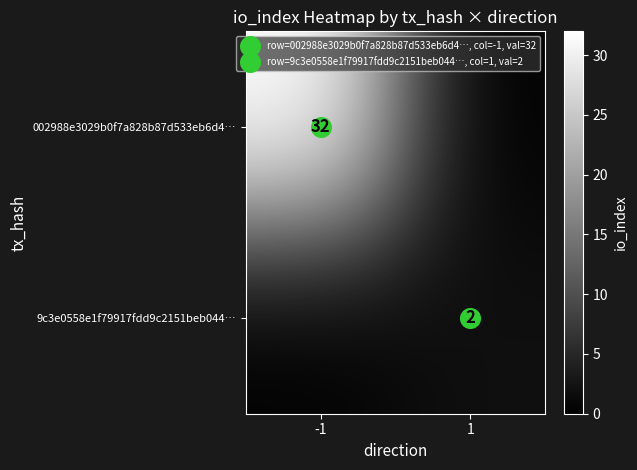

Which series has the largest total across all categories?

002988e3029b0f7a828b87d533eb6d4…